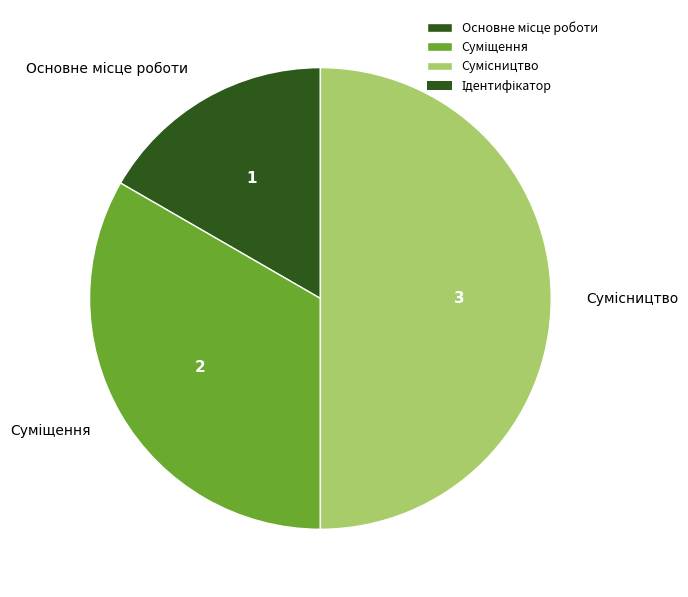

Count the number of slices in the pie.

3